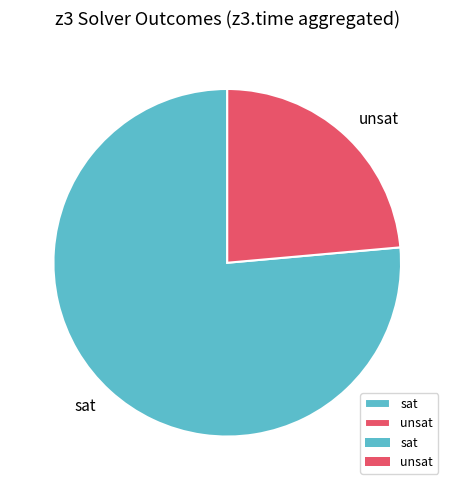

Which has a higher value, sat or unsat?

sat